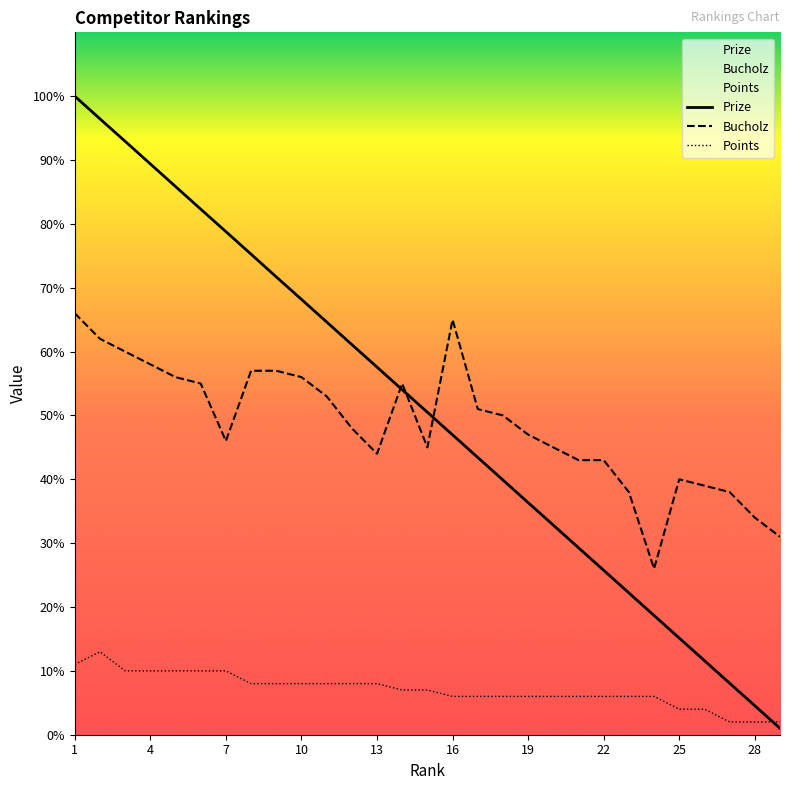

What is the minimum value for Prize?

1.0